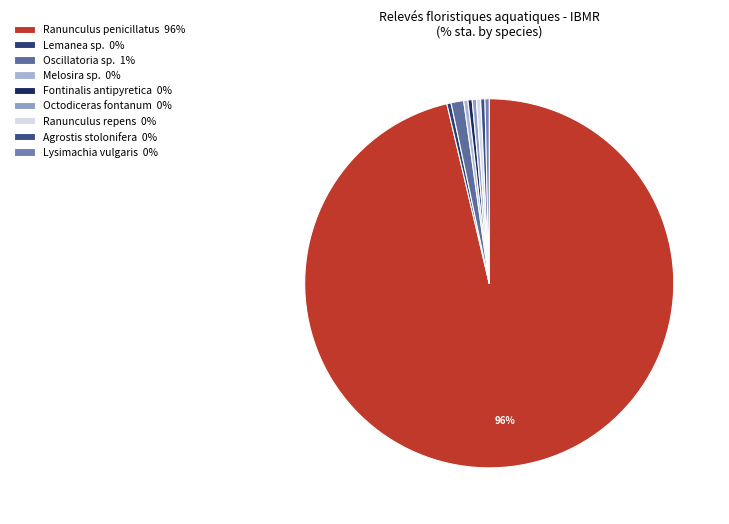

How many segments does this pie chart have?

9